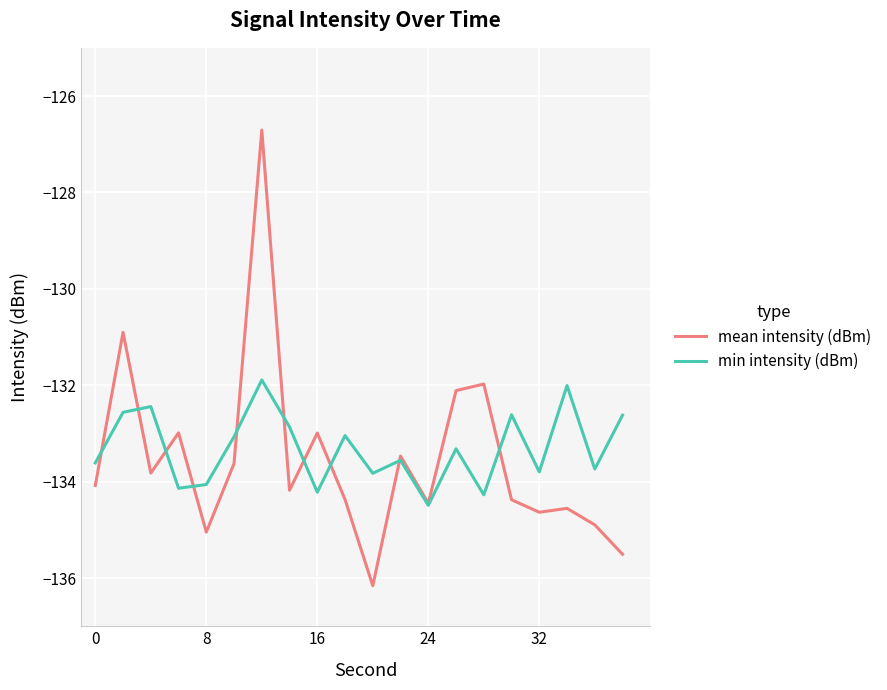

Which series has the widest spread of values?

mean intensity (dBm)